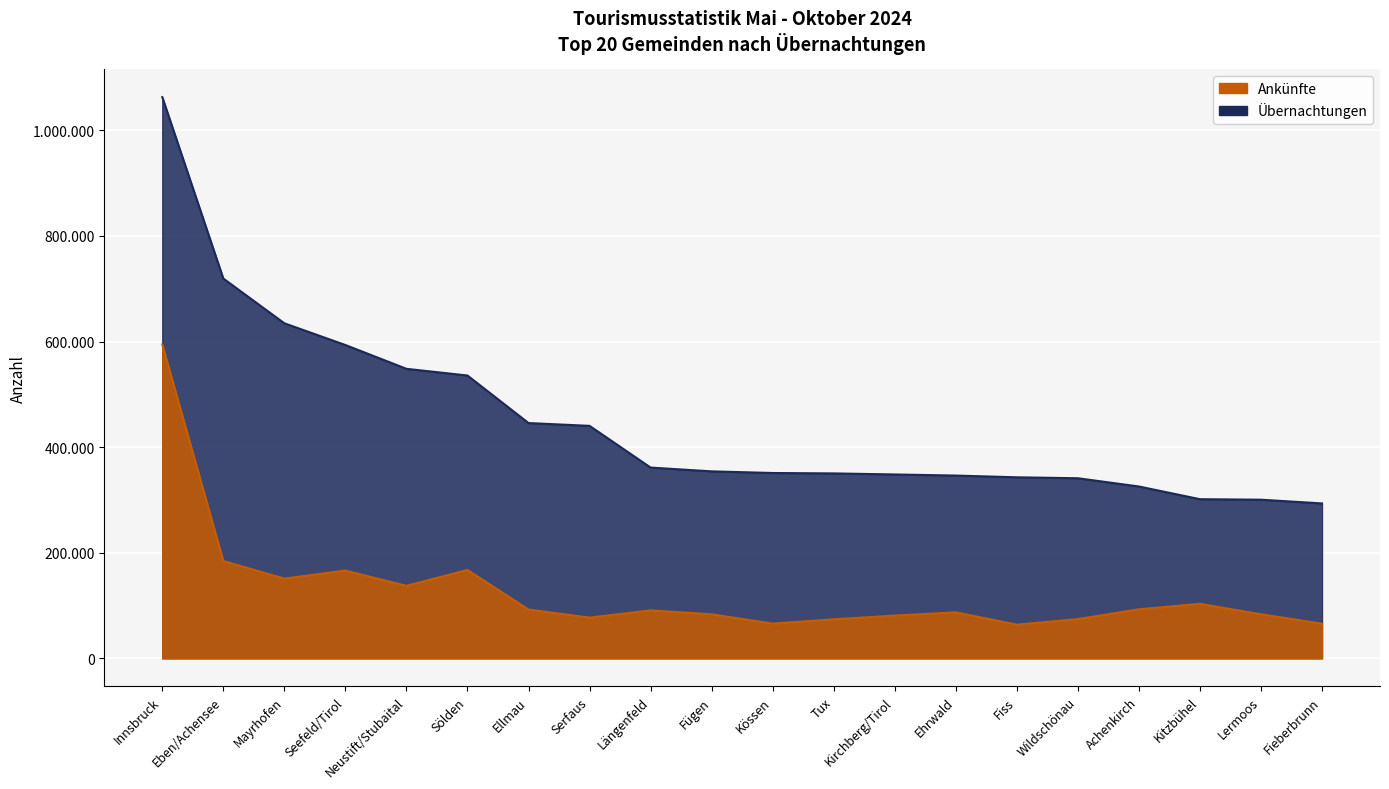

Read the Ankuenfte value at Ellmau, to the nearest 10.

92360